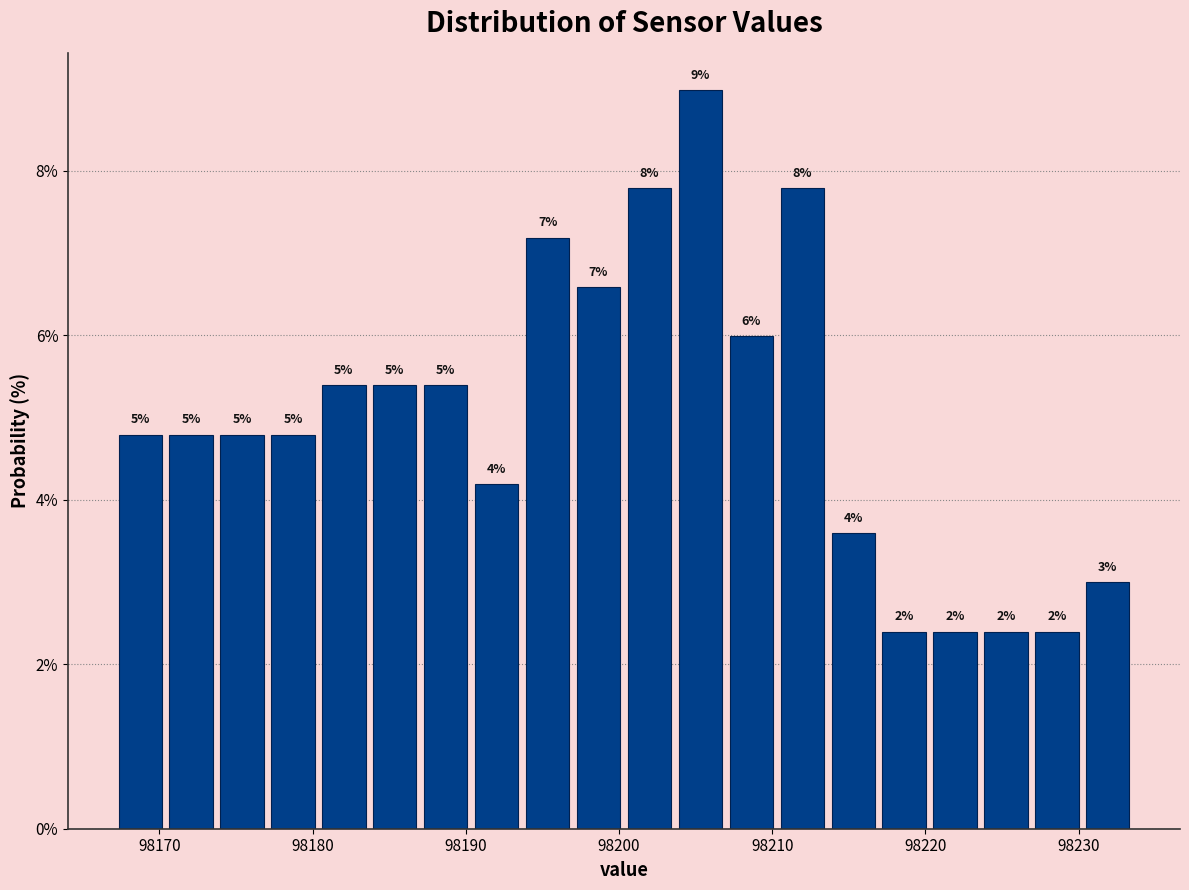

Around what value on the x-axis is the tallest bar? Give the approximate position of its centre, as read against the axis.

98205